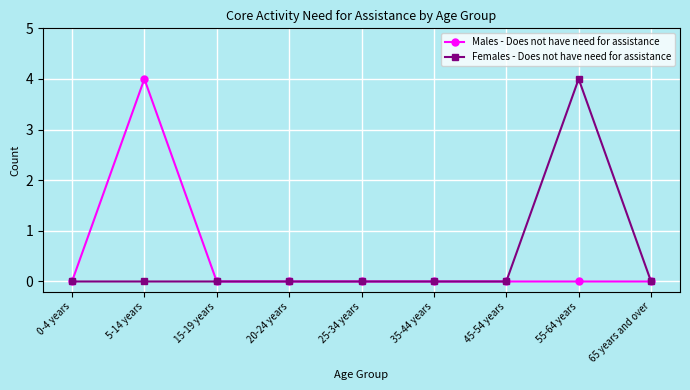

True or false: Females - Does not have need for assistance has a value of 0 at 5-14 years.

True